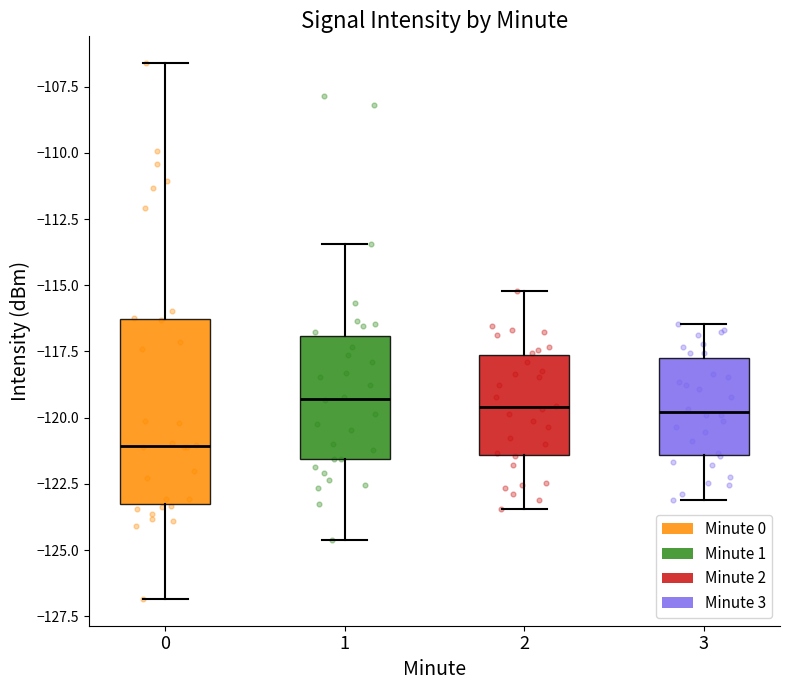

Reading left to right, transcribe this box plot: for each box, give where its median line is, the range the box spans, and where its two whiskers end, as read against the y-axis. The values are not printed on the chart, so give them approximately, as read against the axis.

0: median -121.0, box -123.5 to -116.5, whiskers -127.0 to -106.5
1: median -119.5, box -121.5 to -117.0, whiskers -124.5 to -113.5
2: median -119.5, box -121.5 to -117.5, whiskers -123.5 to -115.0
3: median -120.0, box -121.5 to -118.0, whiskers -123.0 to -116.5